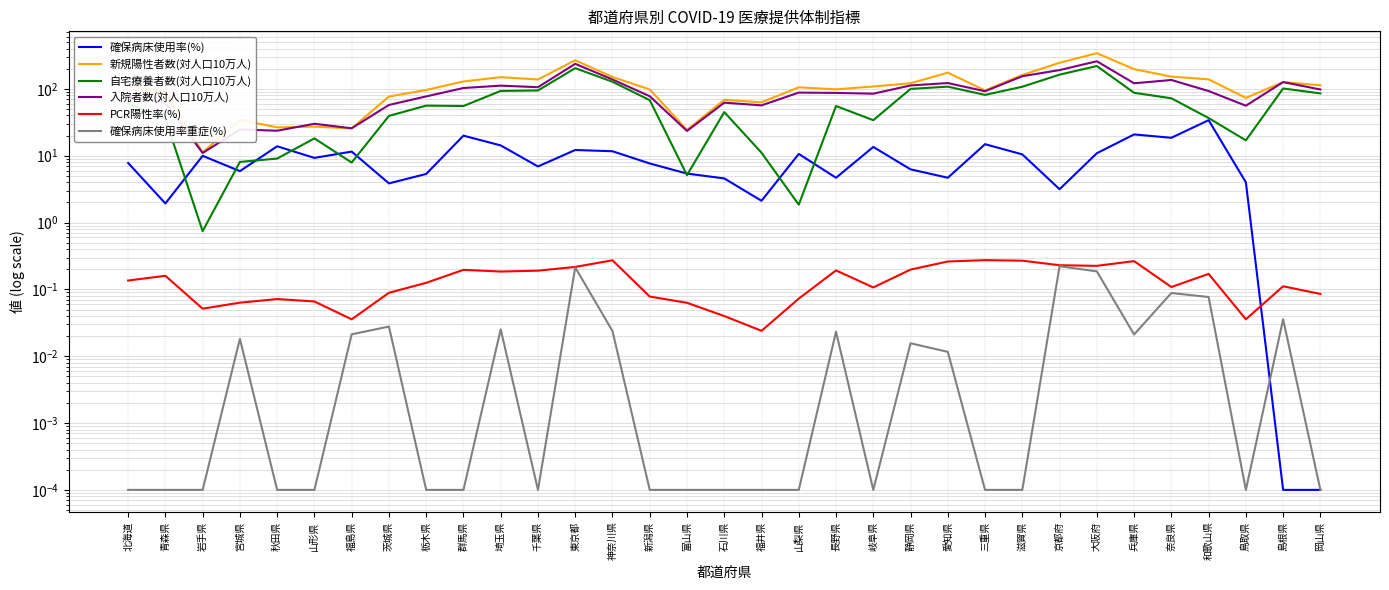

Is it true that PCR陽性率(%) equals 0.2 at 埼玉県?

True